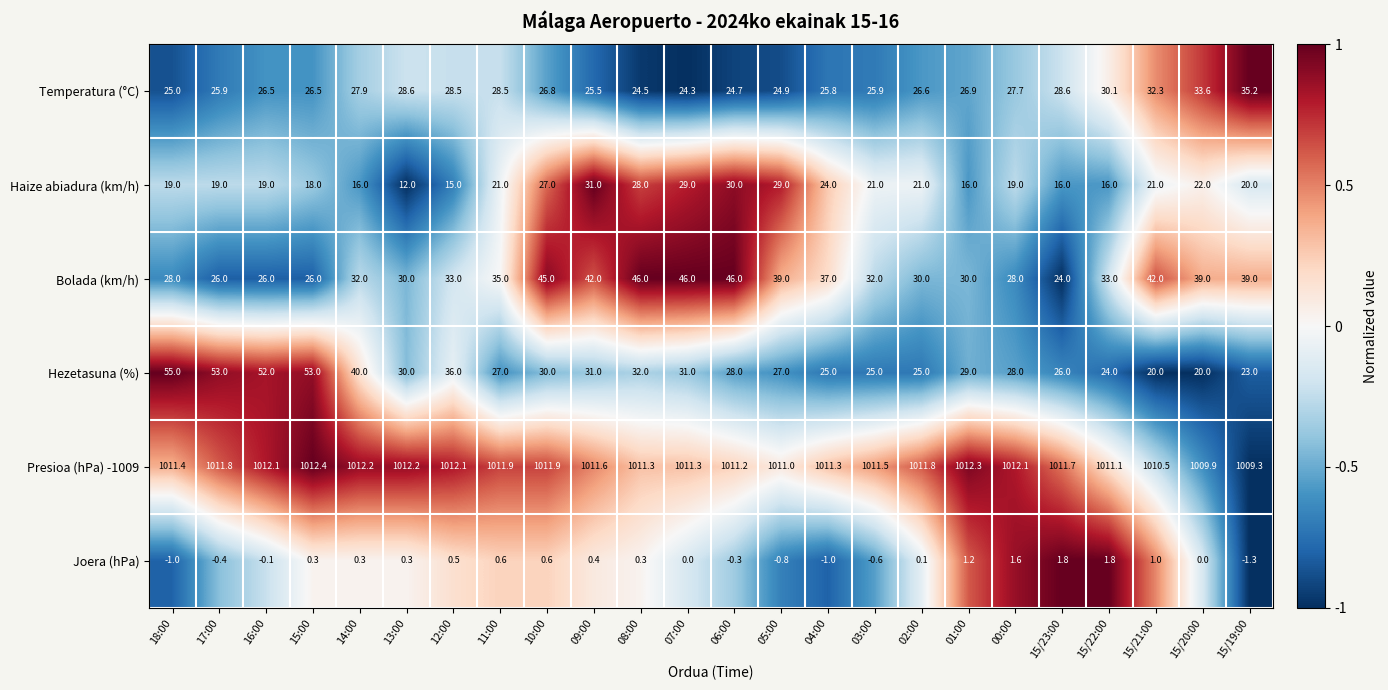

How many series are shown in this chart?

6